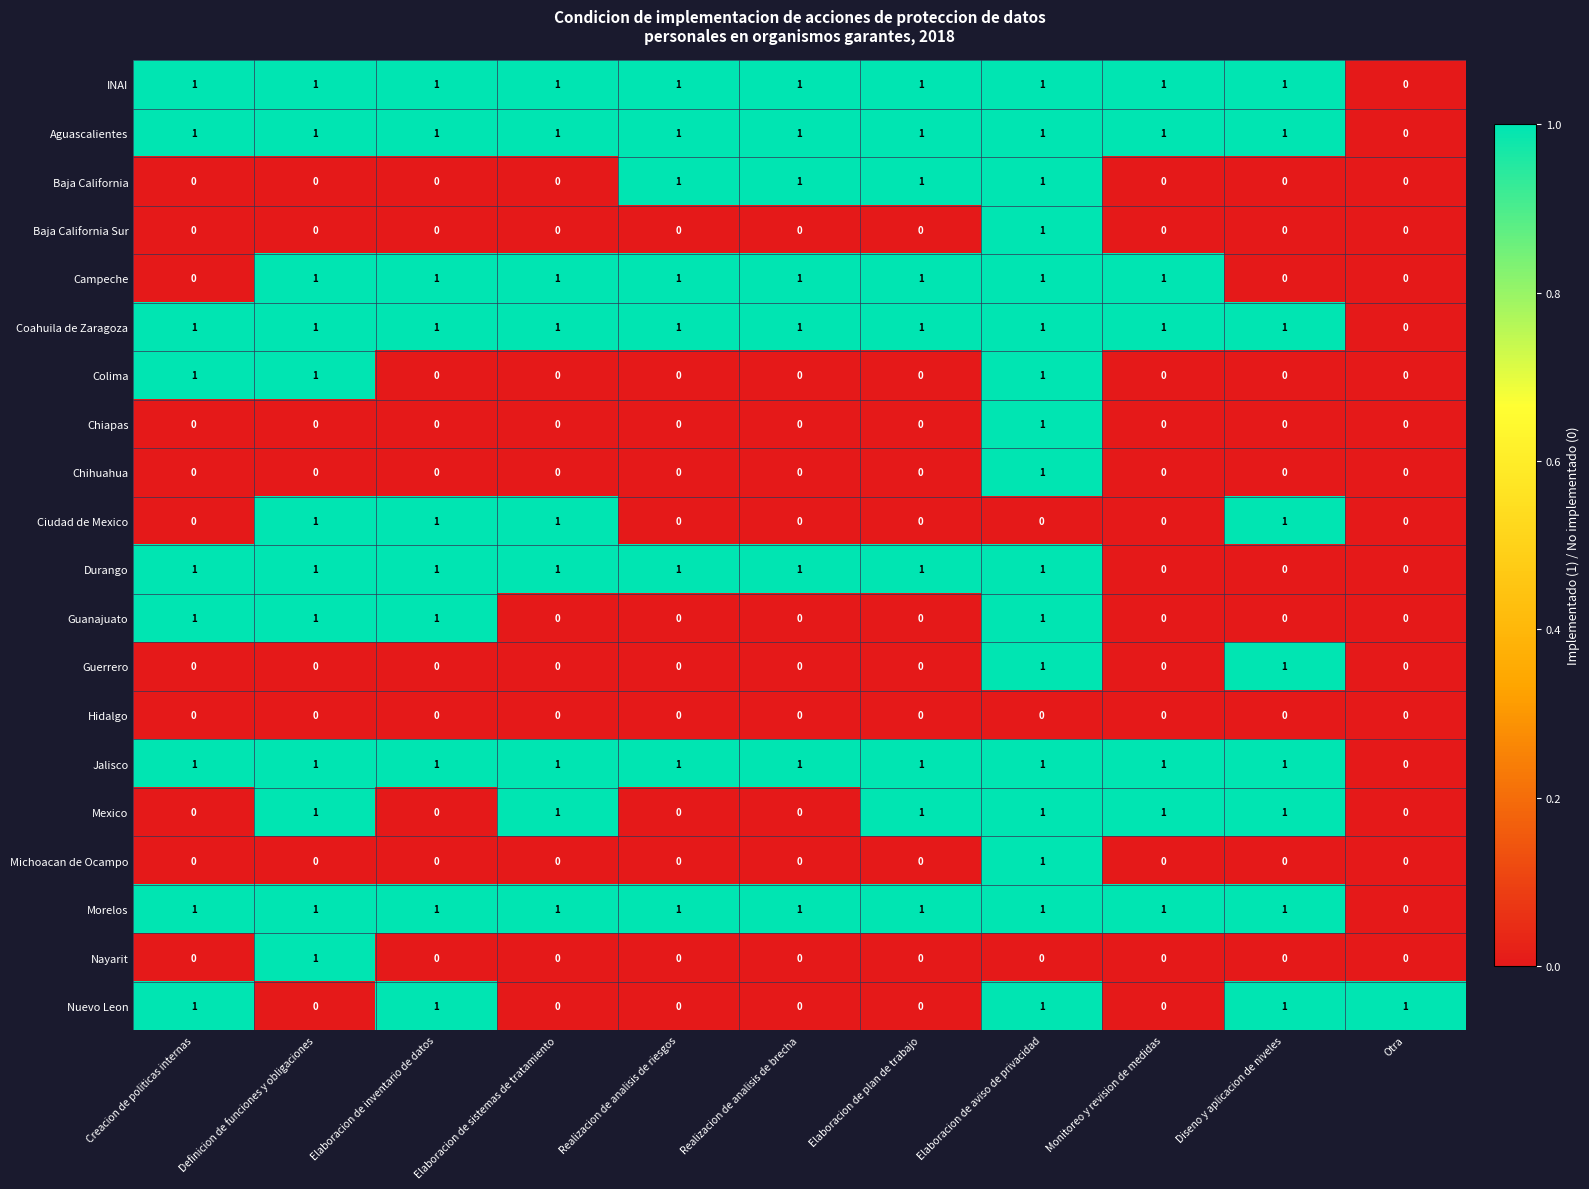

At which label is Morelos closest to 0?

Otra